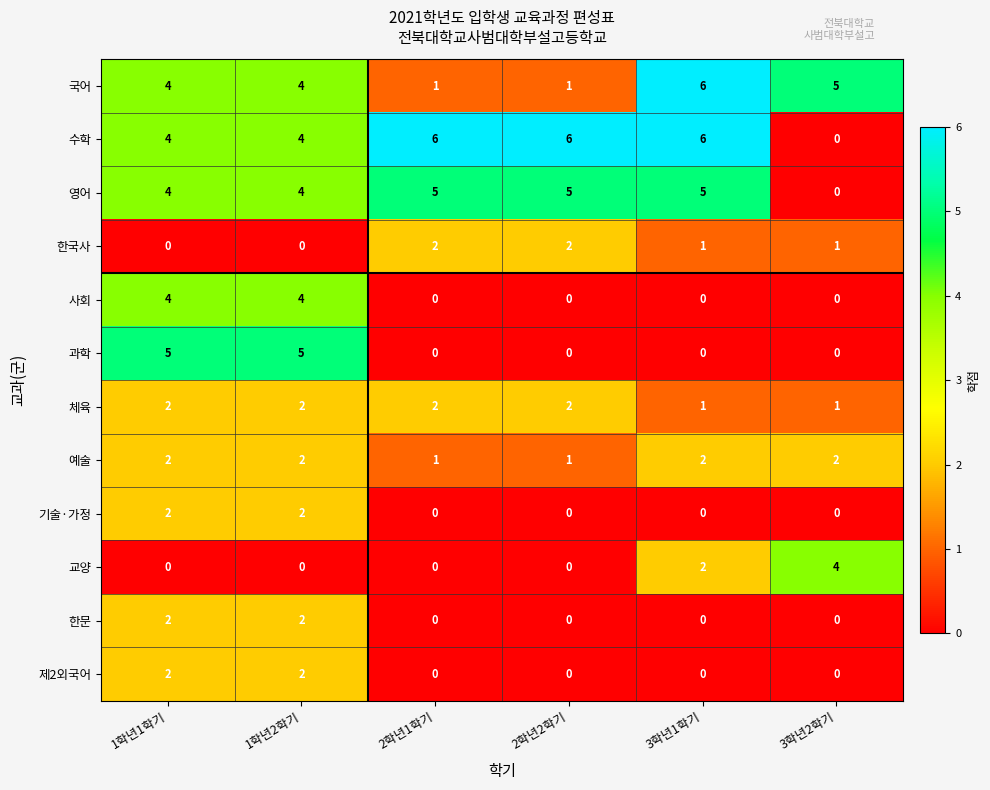

How many 사회 values are between 0 and 4?

6